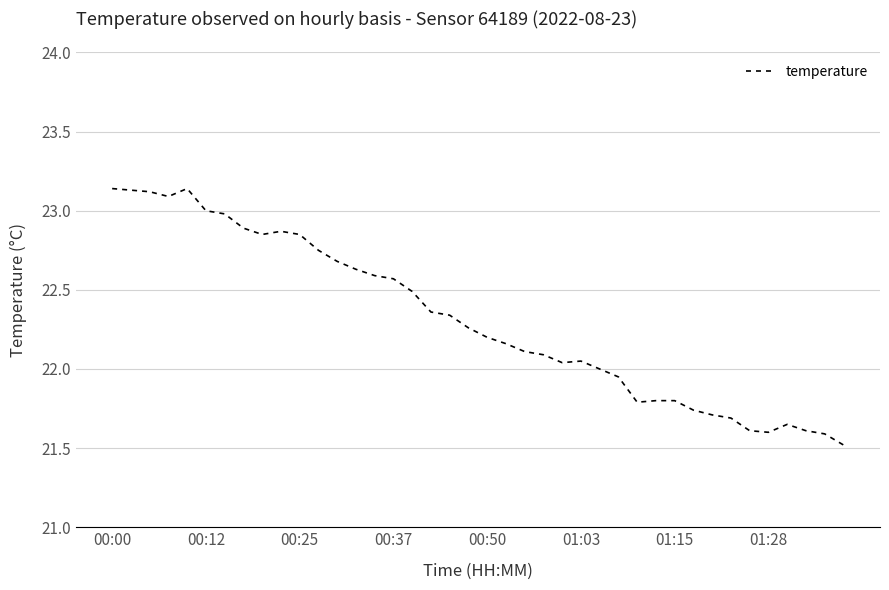

What is the difference between the maximum and minimum values?

1.6